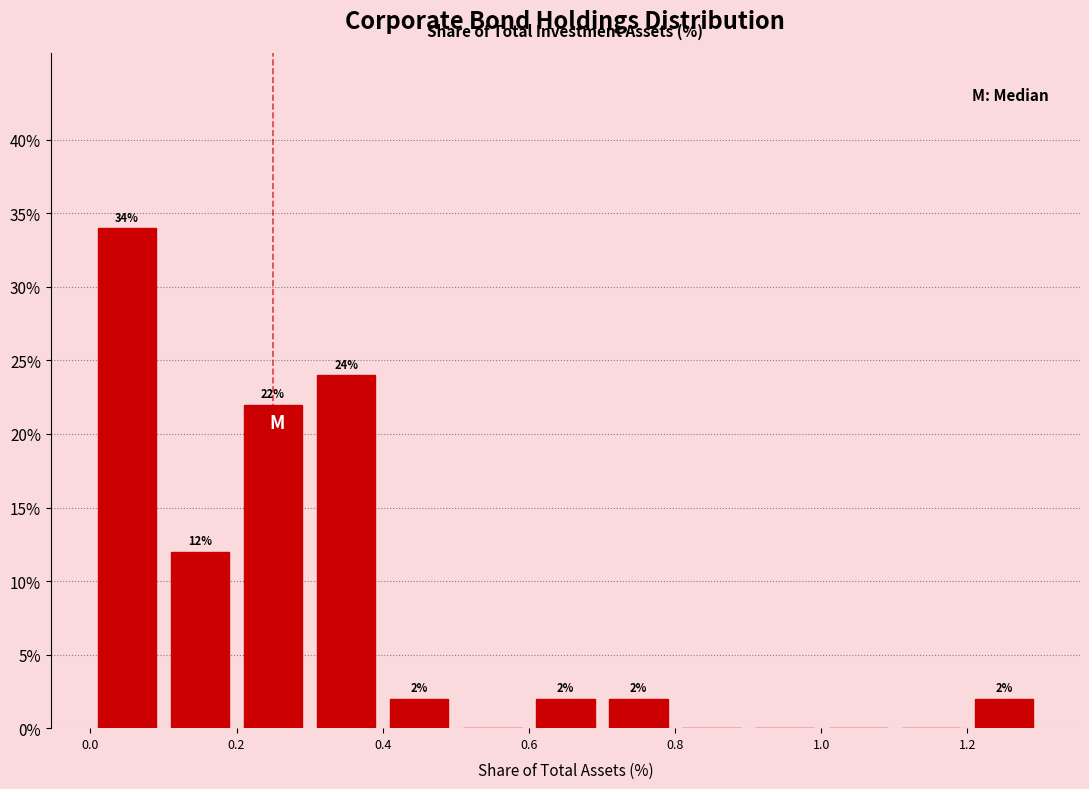

Over which range of the x-axis is the bar tallest?

0.0 to 0.1